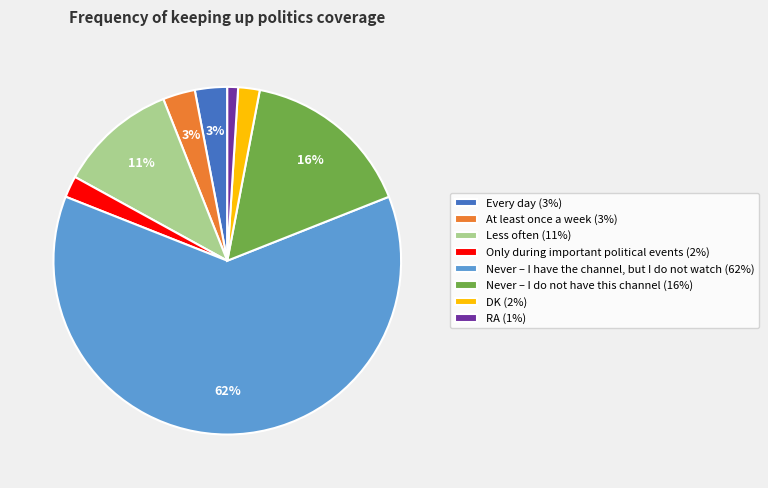

Is the sum of RA (1%) and Never – I do not have this channel (16%) greater than half?

No